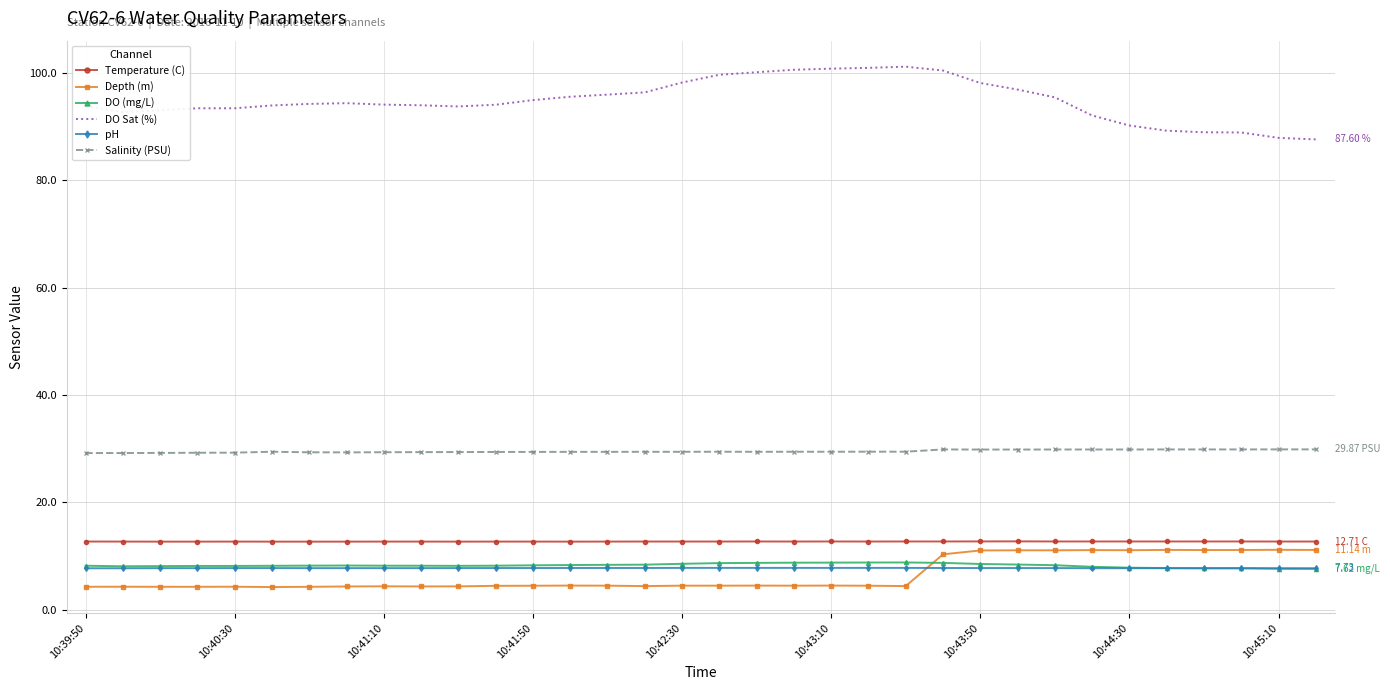

Which series has the largest total across all categories?

DO Sat (%)